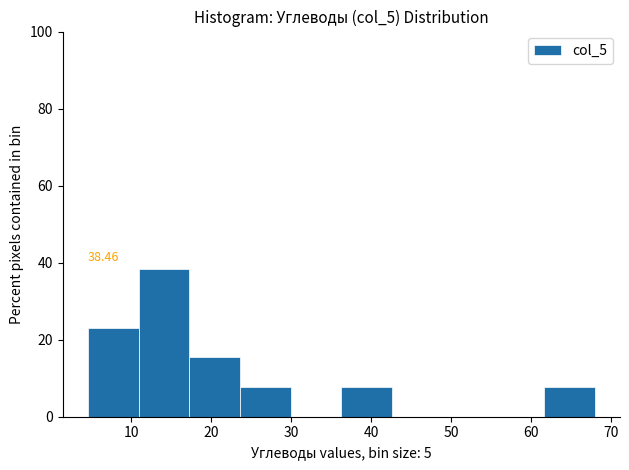

Which range on the x-axis has the tallest bar?

11 to 17